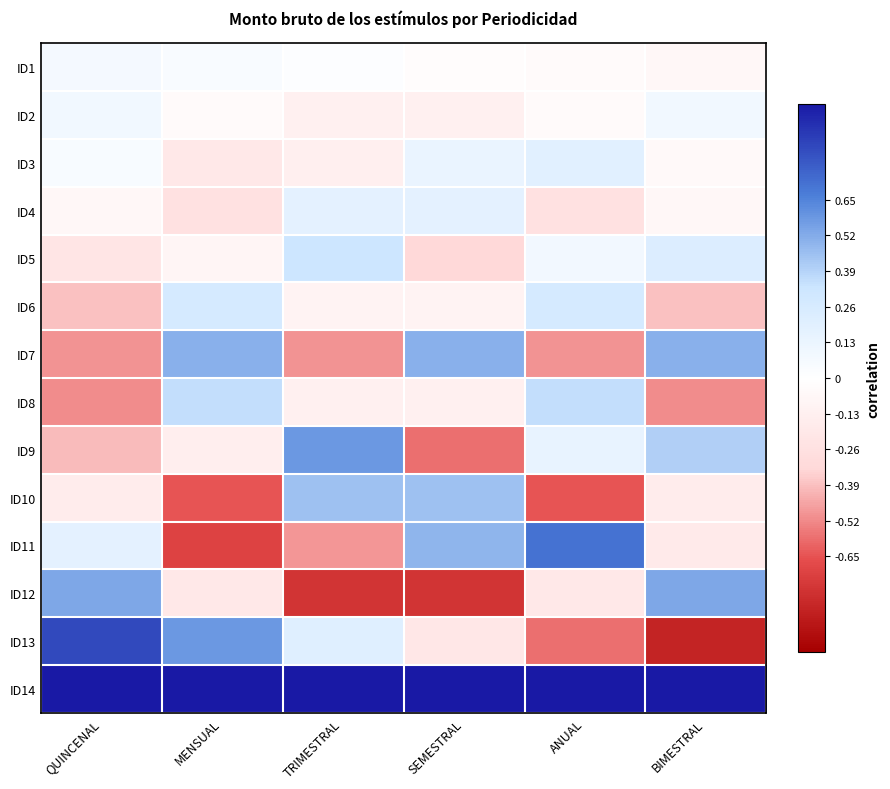

Which has a higher value, QUINCENAL or MENSUAL?

QUINCENAL